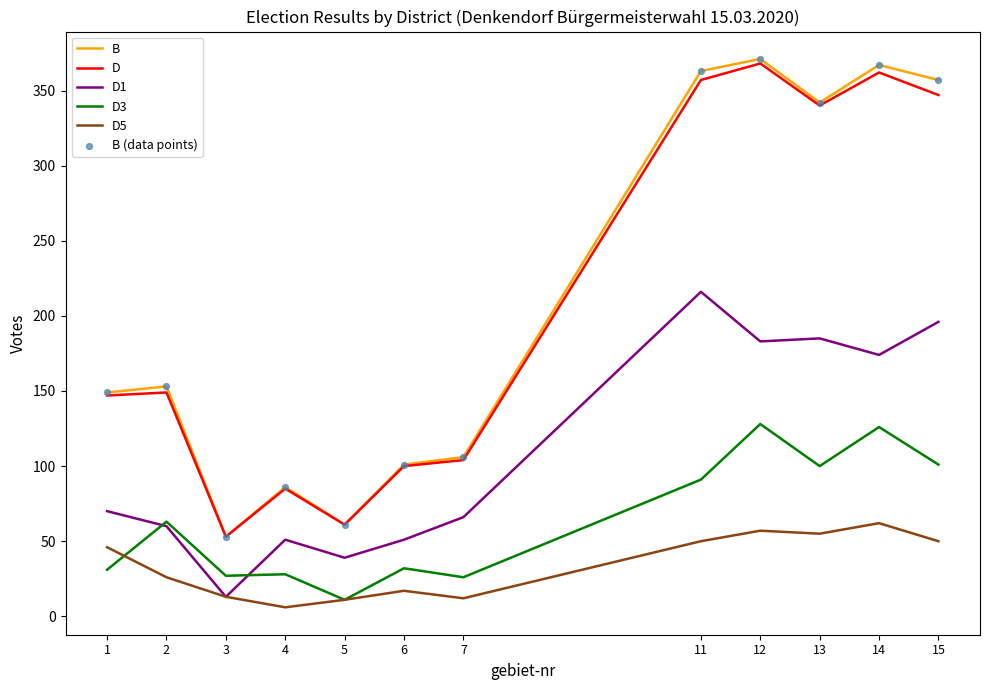

Is the value of D at 15 greater than the value of B at 11?

No